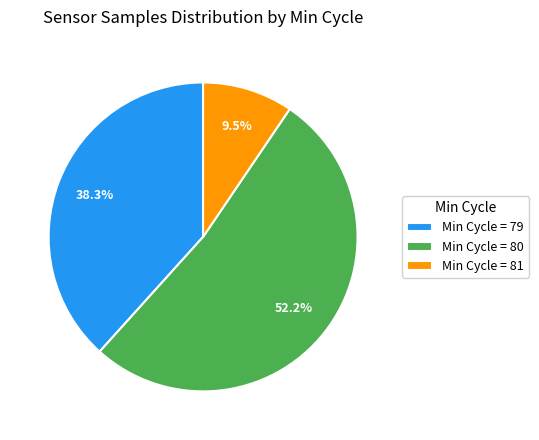

Which category accounts for the majority?

Min Cycle = 80